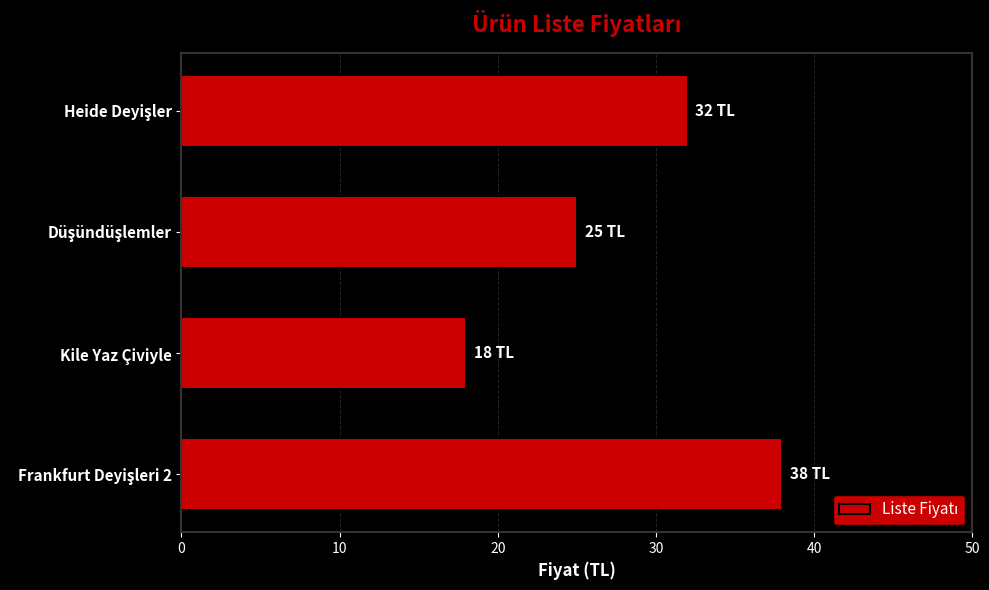

What is the difference between the second highest and minimum values?

14